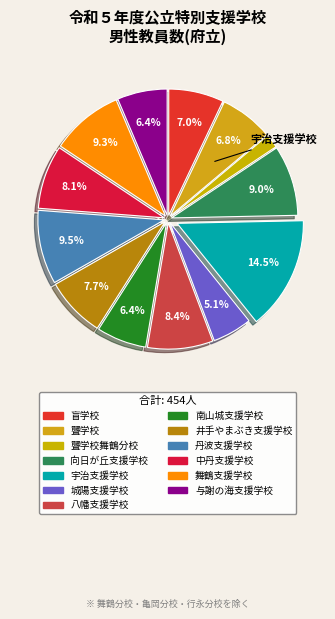

To the nearest percent, what is the average slice percentage?

8%